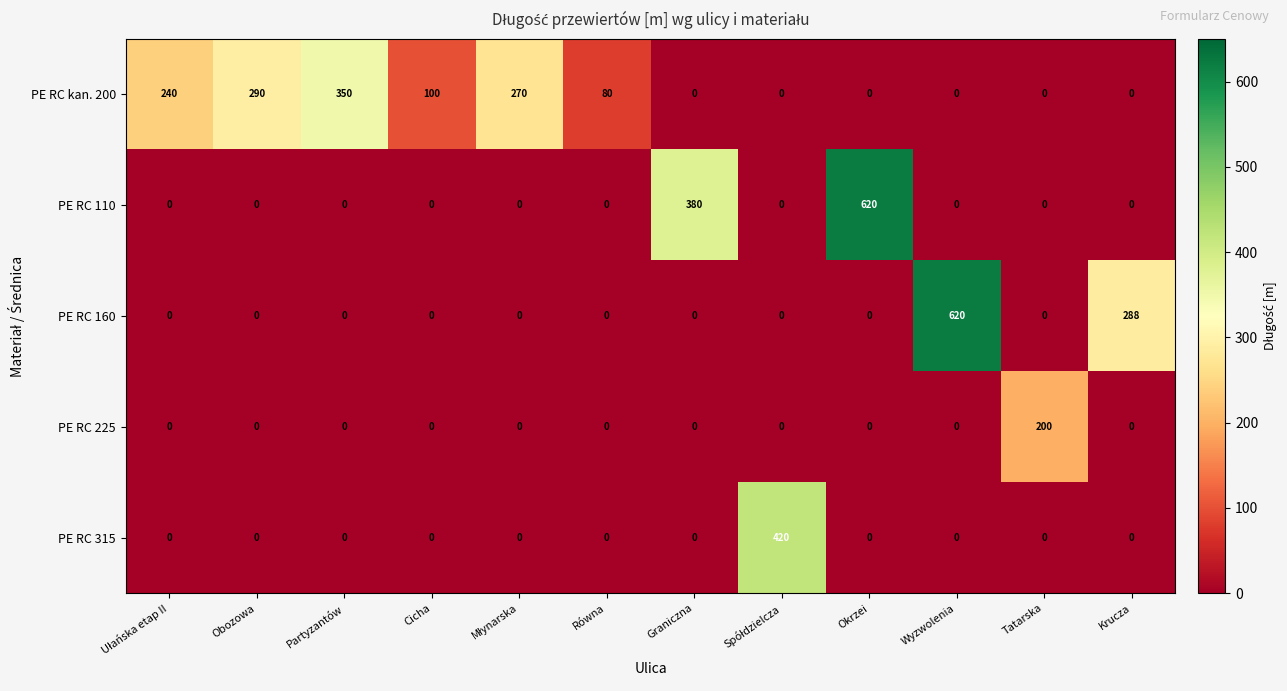

What is the total value across all series at Obozowa?

290